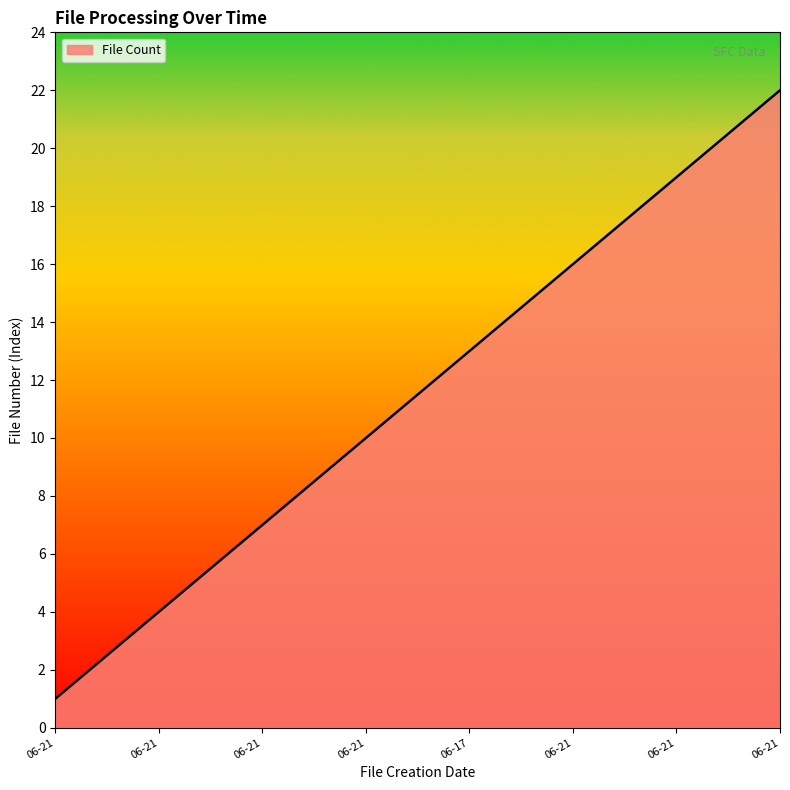

What is the greatest value displayed?

22